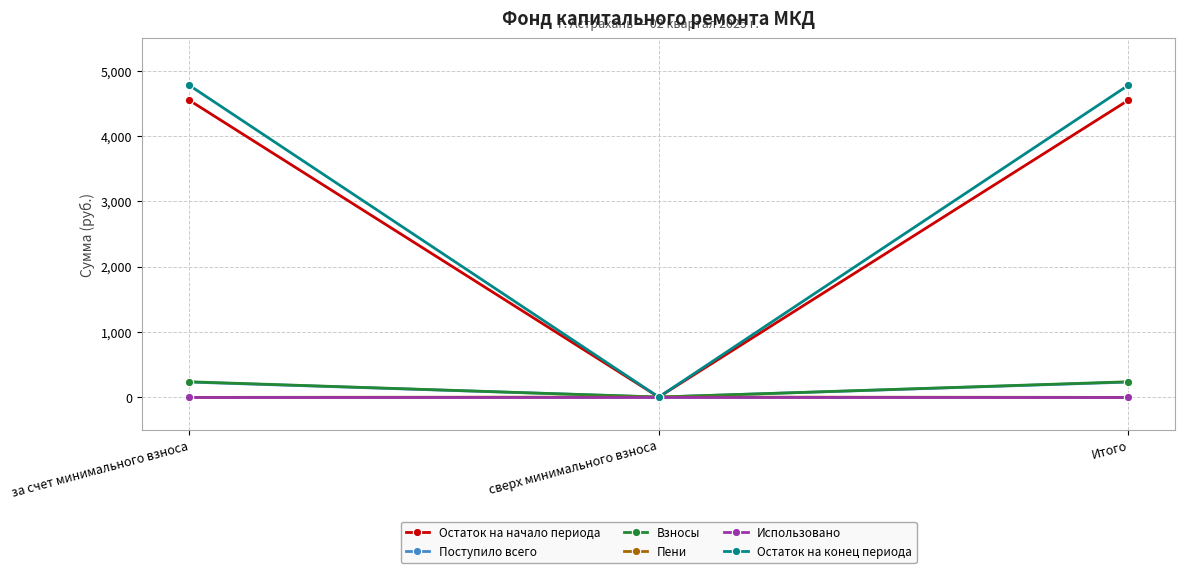

Is the value of Взносы at Итого greater than the value of Использовано at Итого?

Yes